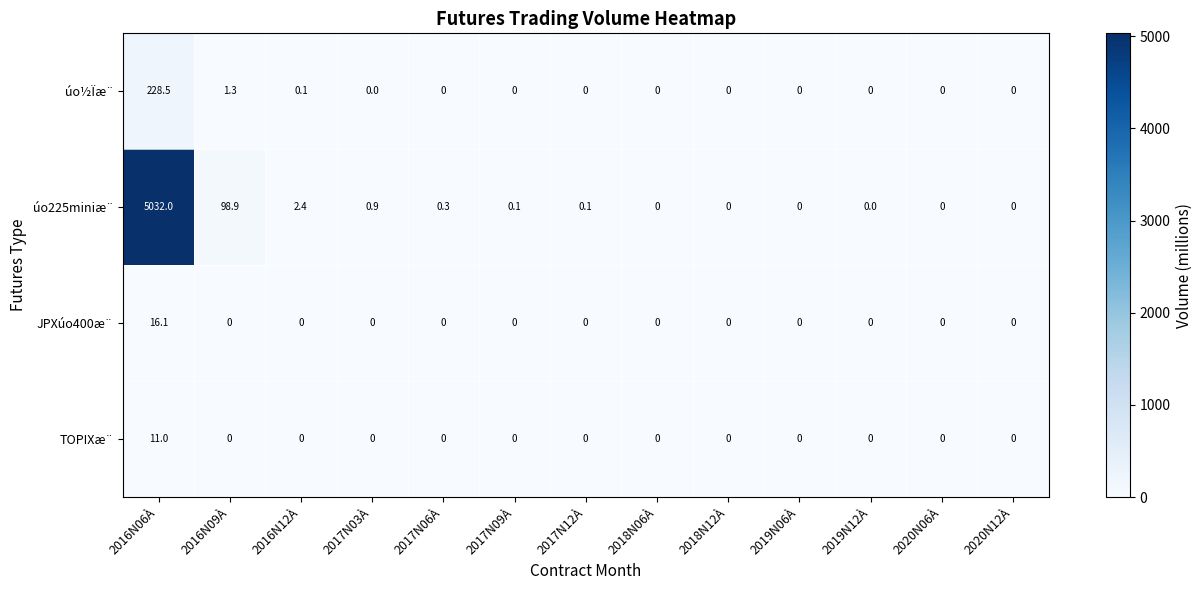

What is the average value of the JPXúo400æ¨ series?

1.2